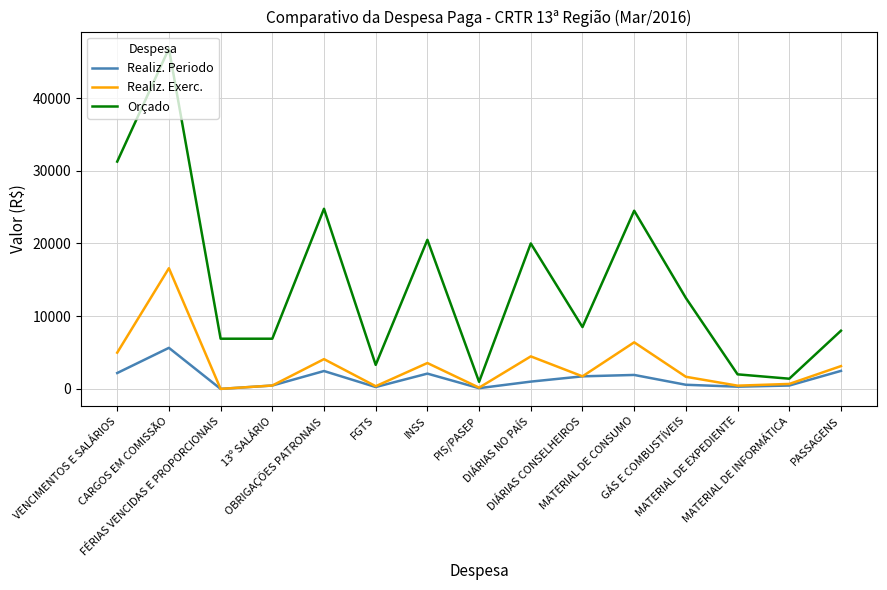

List the series in order of their peak value, lowest first.

Realiz. Periodo, Realiz. Exerc., Orçado